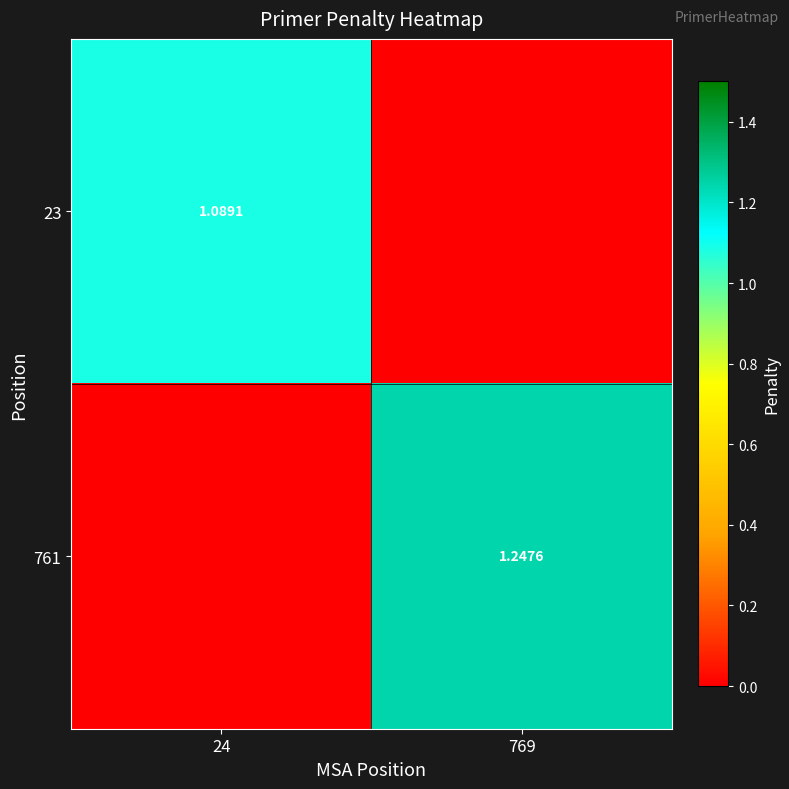

The value of 23 at 769 is -0.6. True or false?

False